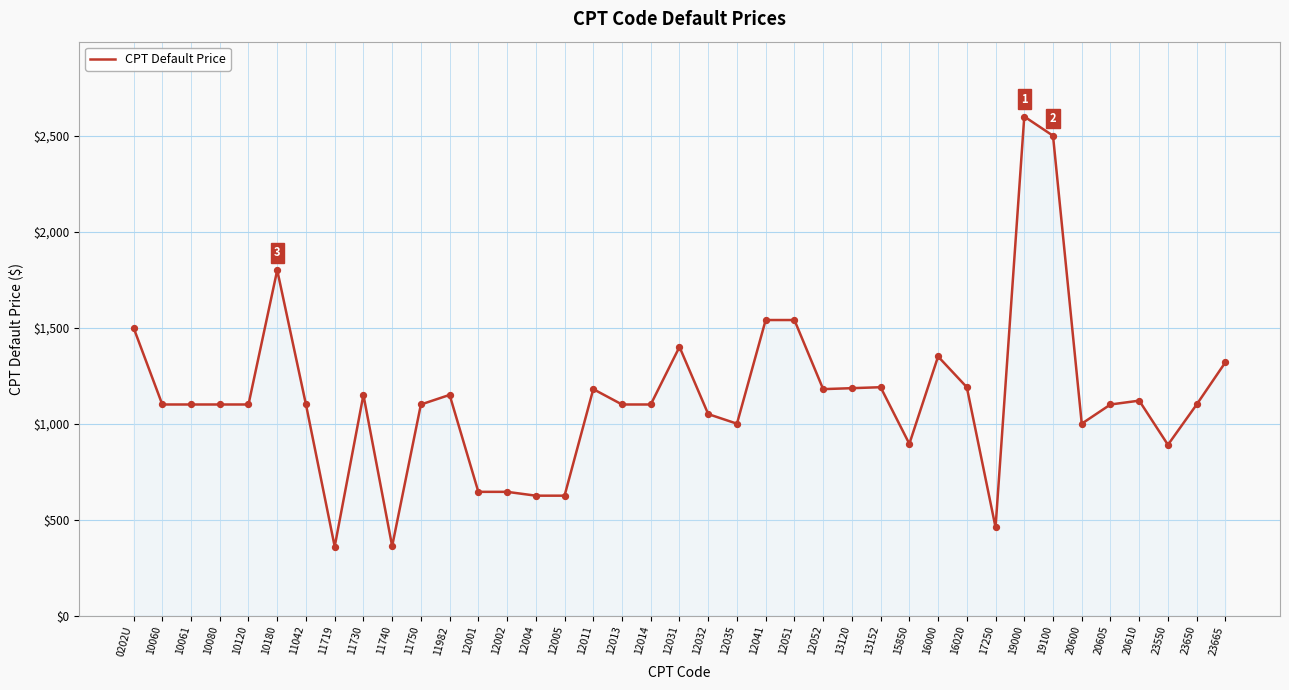

Which has a higher value, 12031 or 11740?

12031